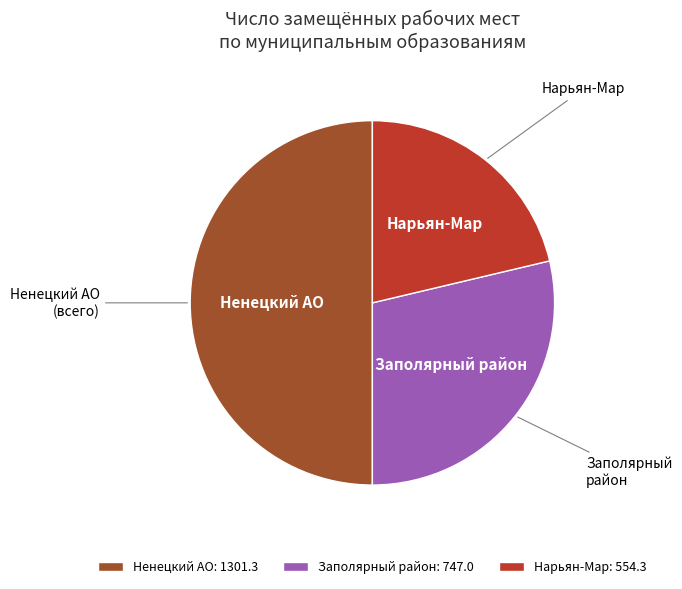

Does Заполярный район account for over 50% of the chart?

No